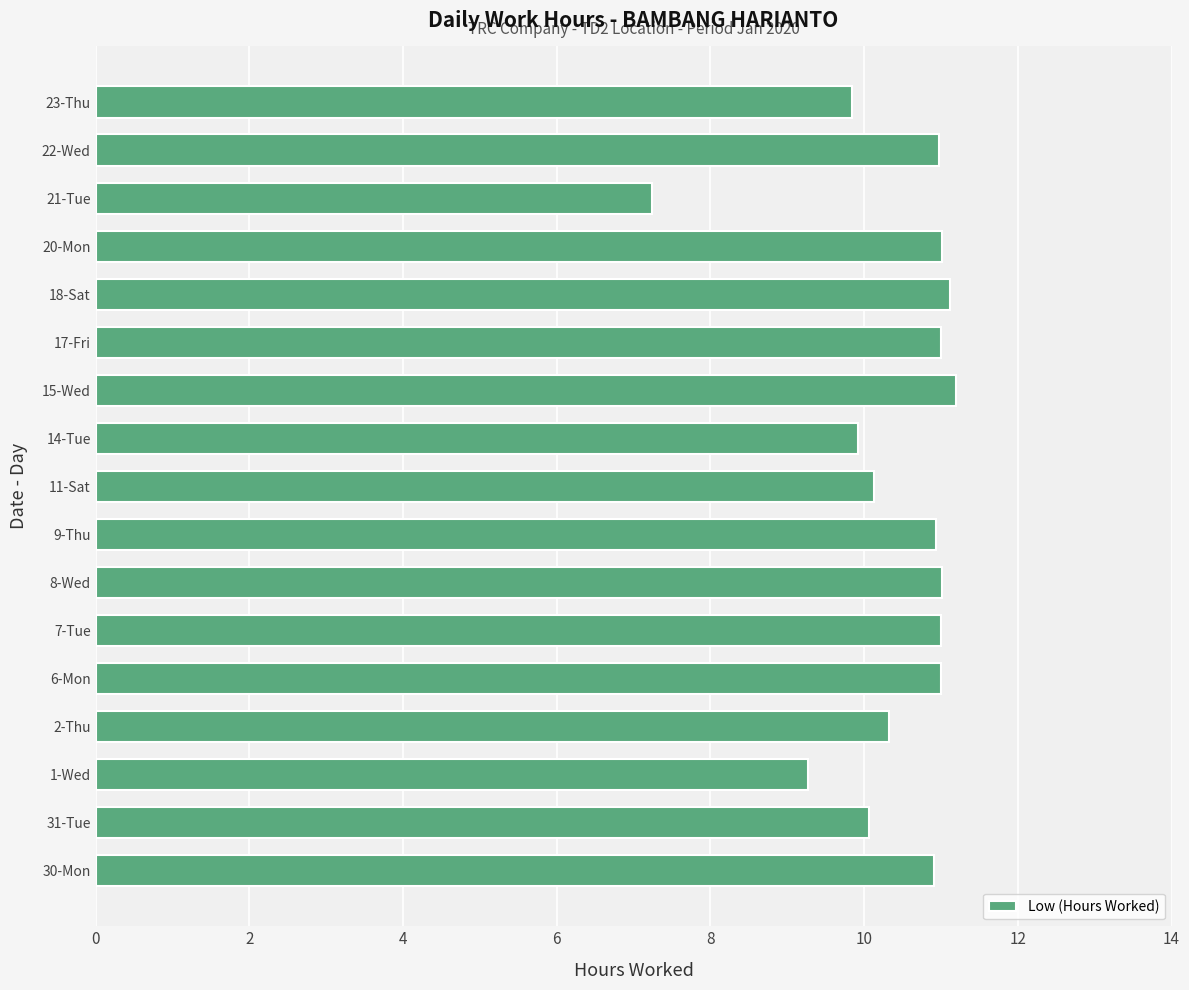

Is it true that the value at 17-Fri is 11.0?

True